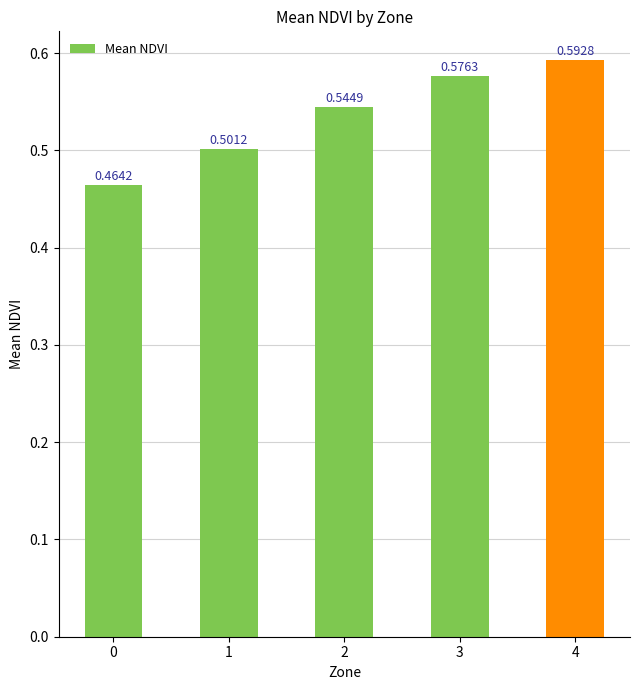

What is the sum of all values?

2.7